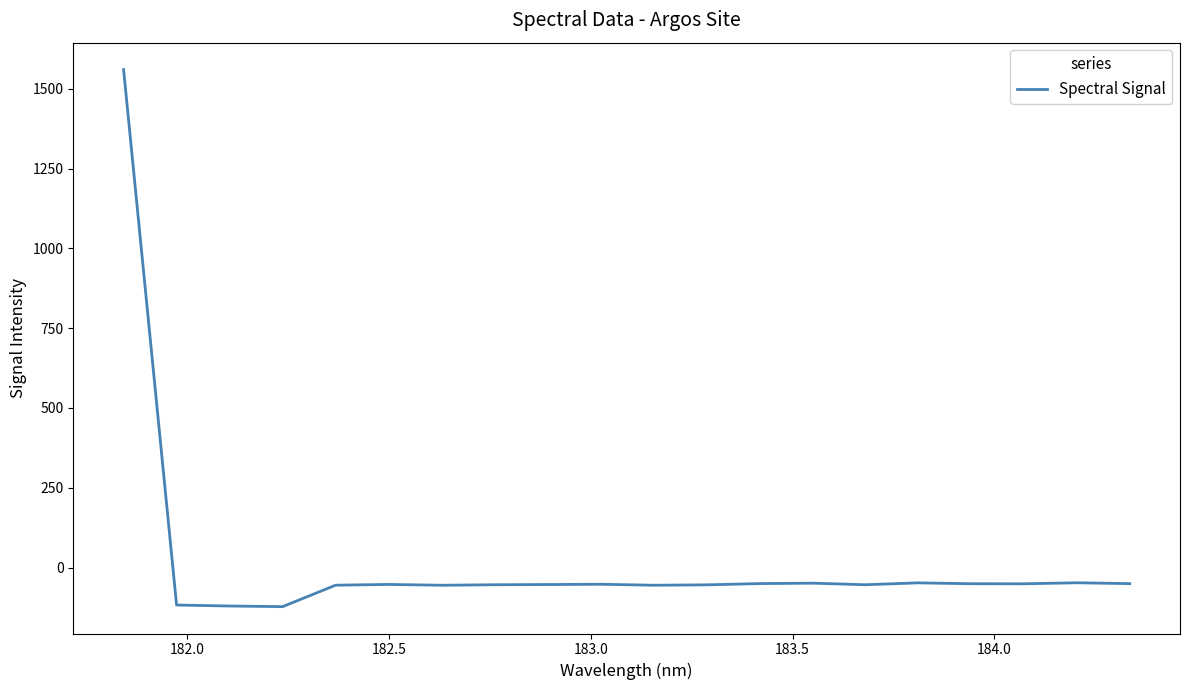

What is the minimum value shown in the chart?

-122.6